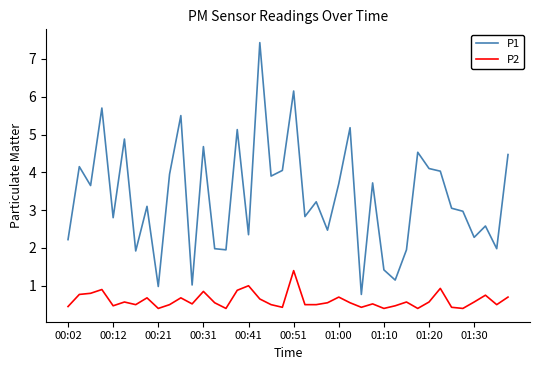

True or false: P1 and P2 intersect in this chart.

False